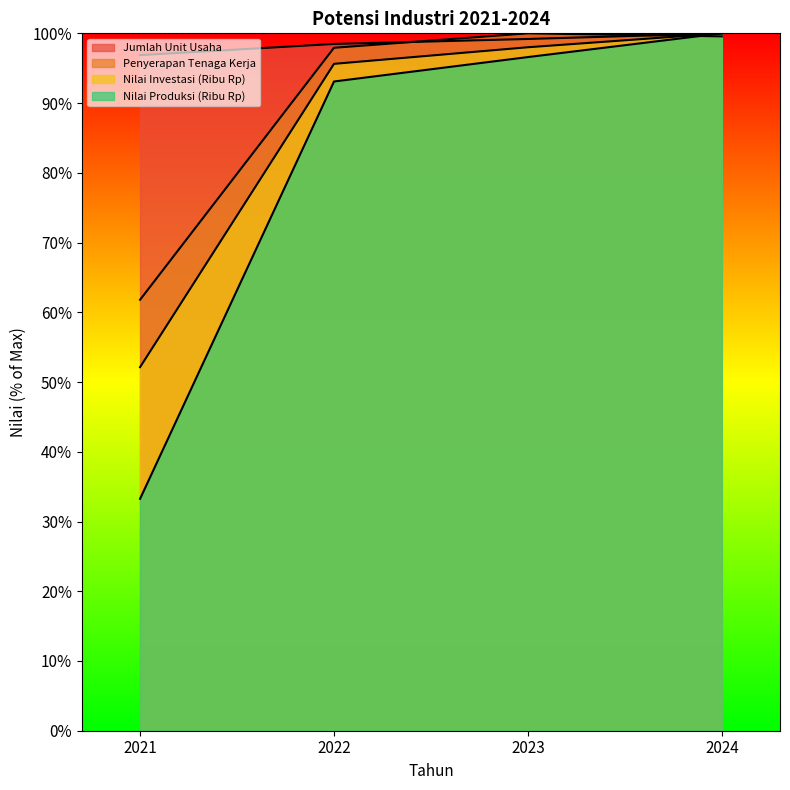

What is the smallest value displayed?

33.3